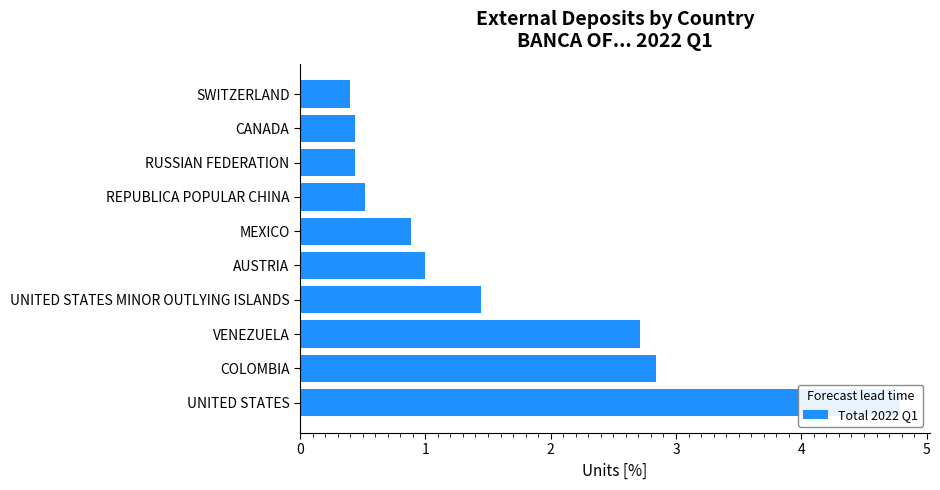

What is the difference between the maximum and minimum values?

4.4